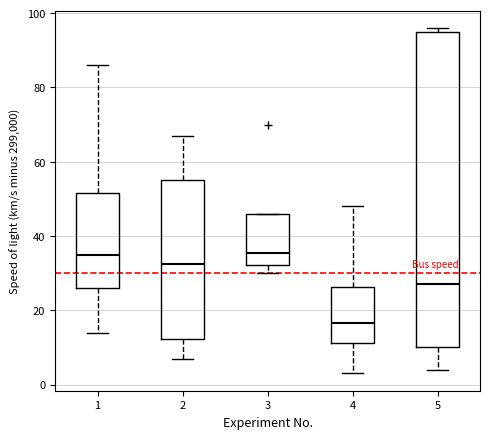

Where is the upper edge of the box at x = 3 on the y-axis? The values are not printed on the chart, so give them approximately, as read against the axis.

46